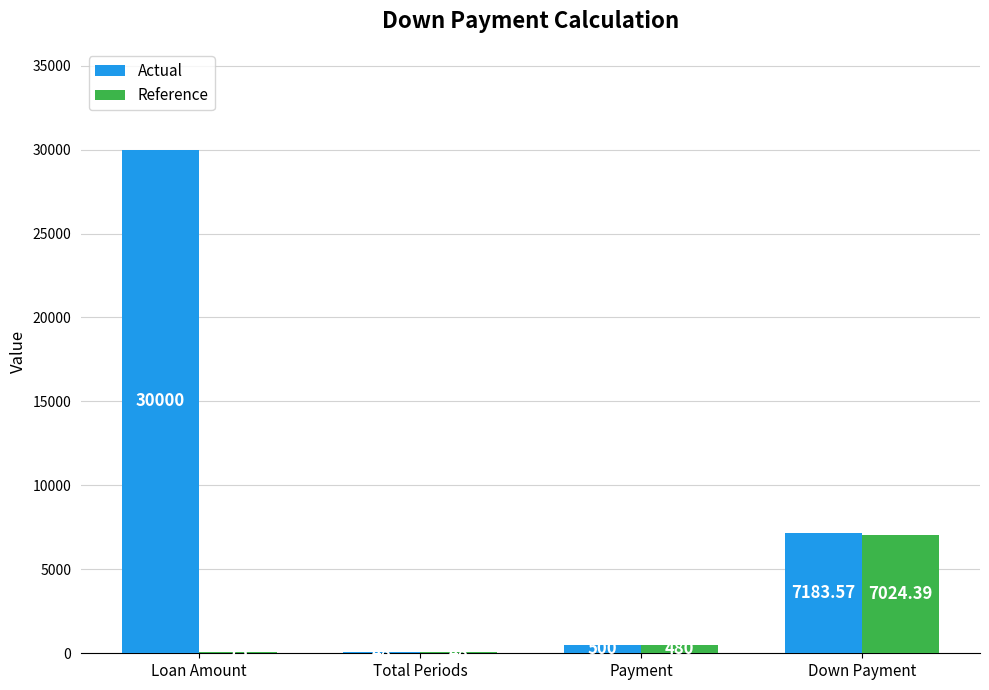

Between Loan Amount and Payment, which series saw the biggest shift?

Actual